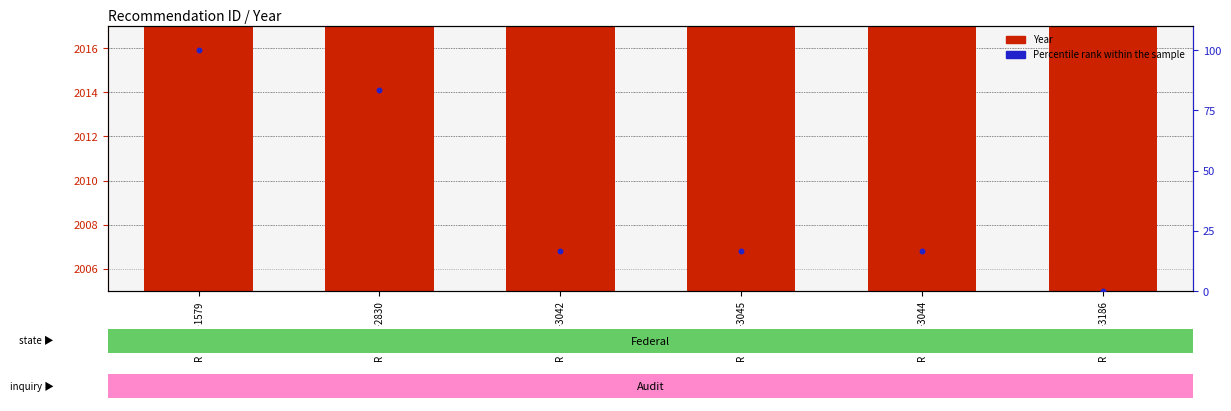

What are all the series names shown in the legend?

Year, Percentile rank within the sample